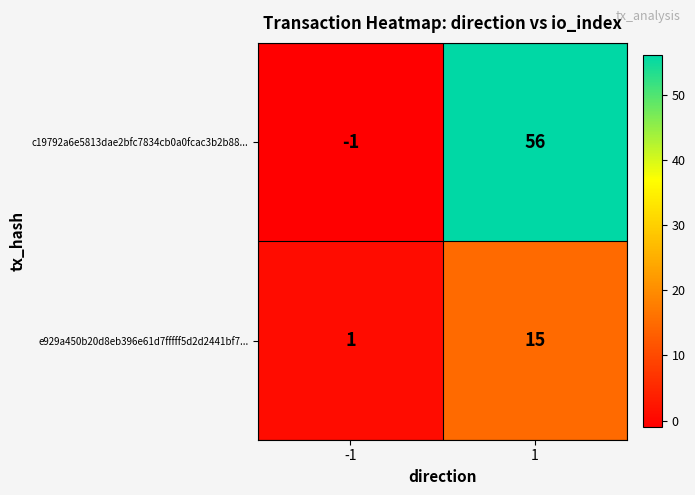

What is the difference between the c19792a6e5813dae2bfc7834cb0a0fcac3b2b88... values at 1 and -1?

57